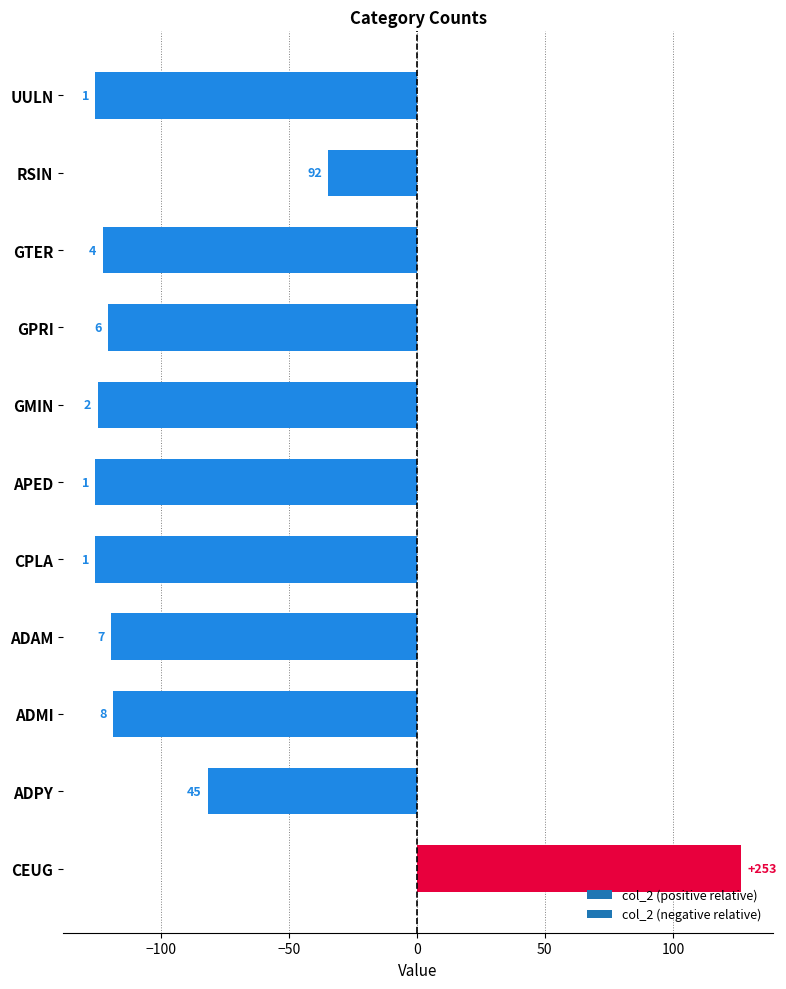

Rank the categories by value from highest to lowest.

CEUG, RSIN, ADPY, ADMI, ADAM, GPRI, GTER, GMIN, CPLA, APED, UULN